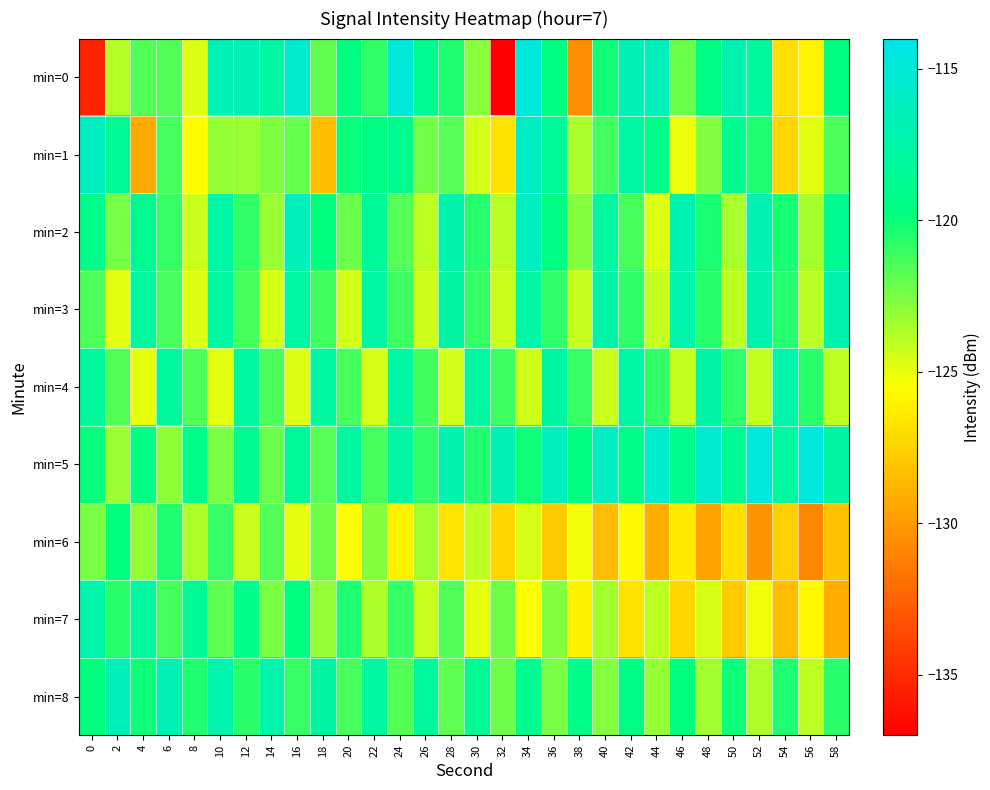

At 36, list the series in order from smallest to largest.

min=6, min=7, min=8, min=3, min=0, min=2, min=1, min=4, min=5